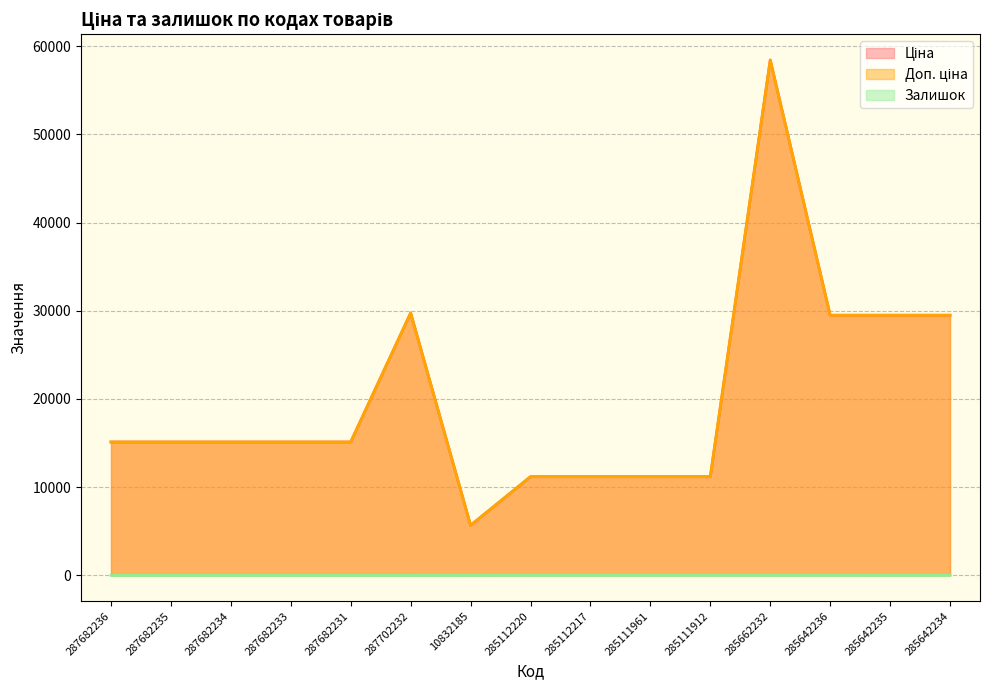

Which category has the lowest value across all series?

287682236